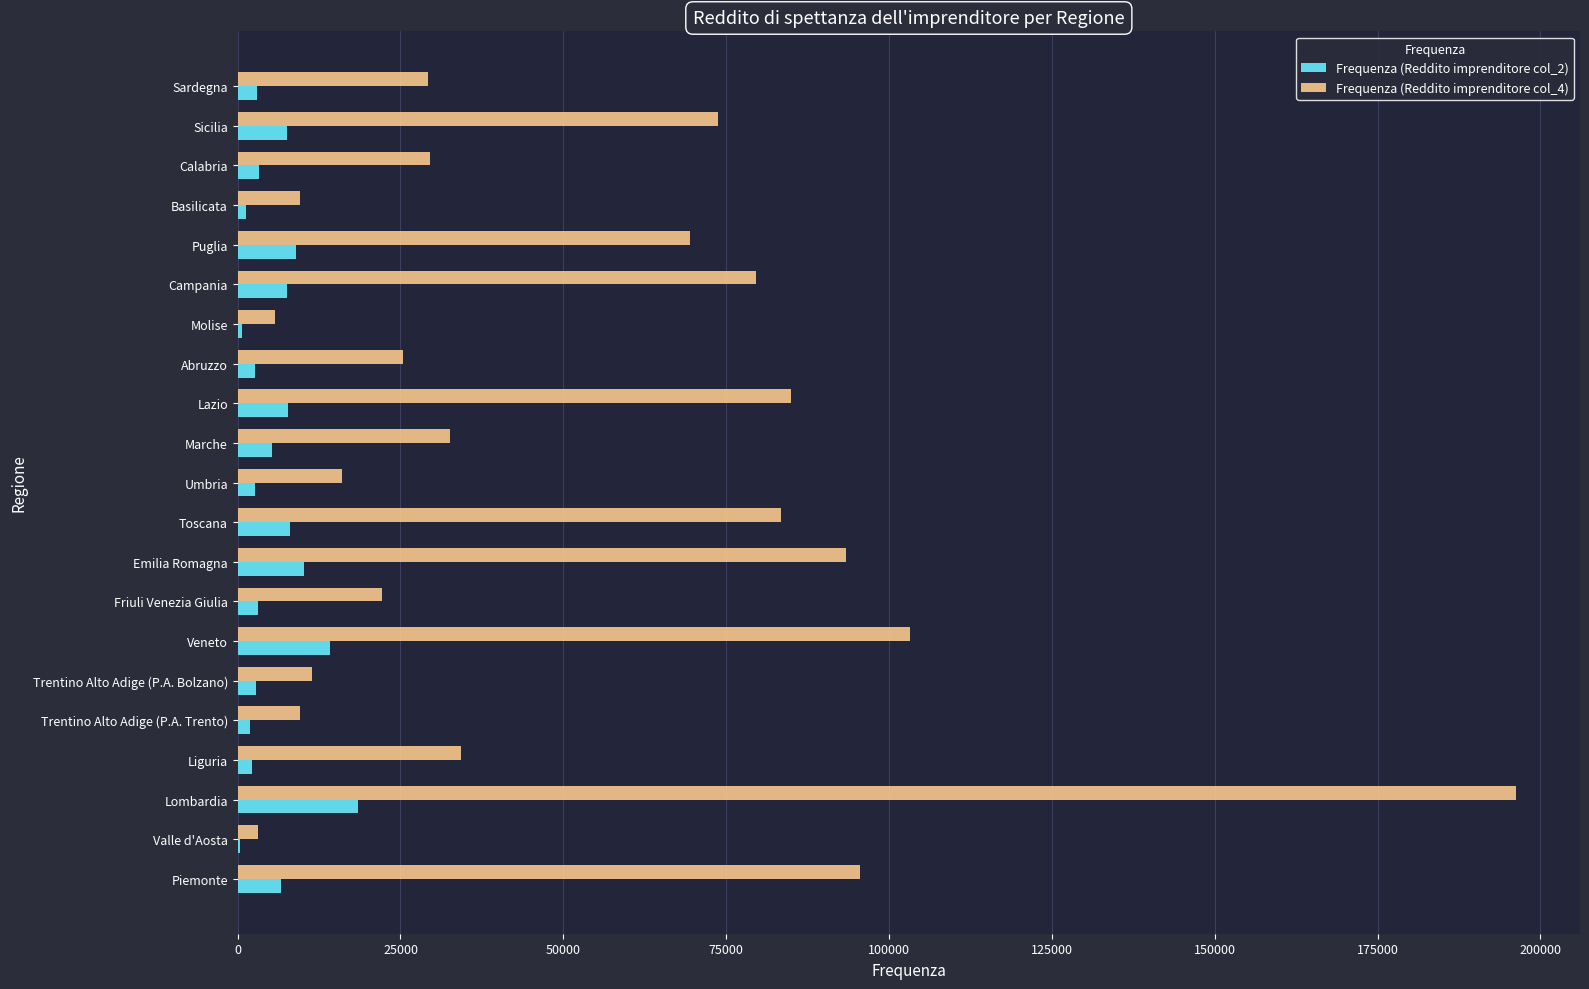

What is the maximum value shown in the chart?

196272